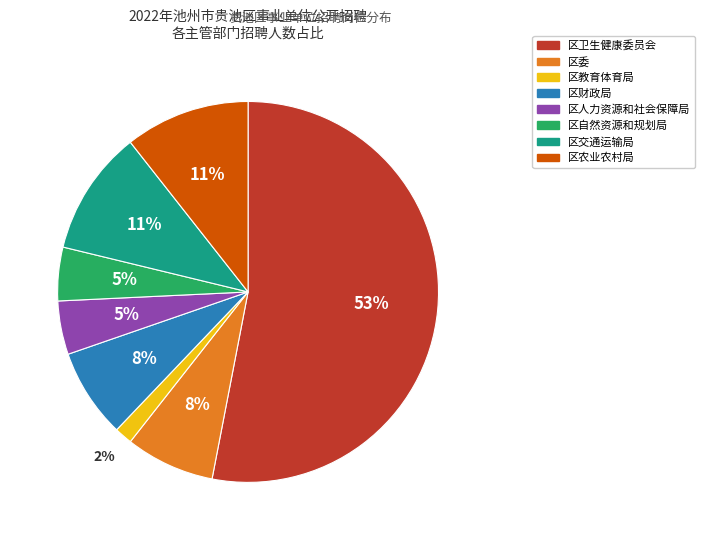

Do 区自然资源和规划局 and 区财政局 together represent more than half of the pie?

No